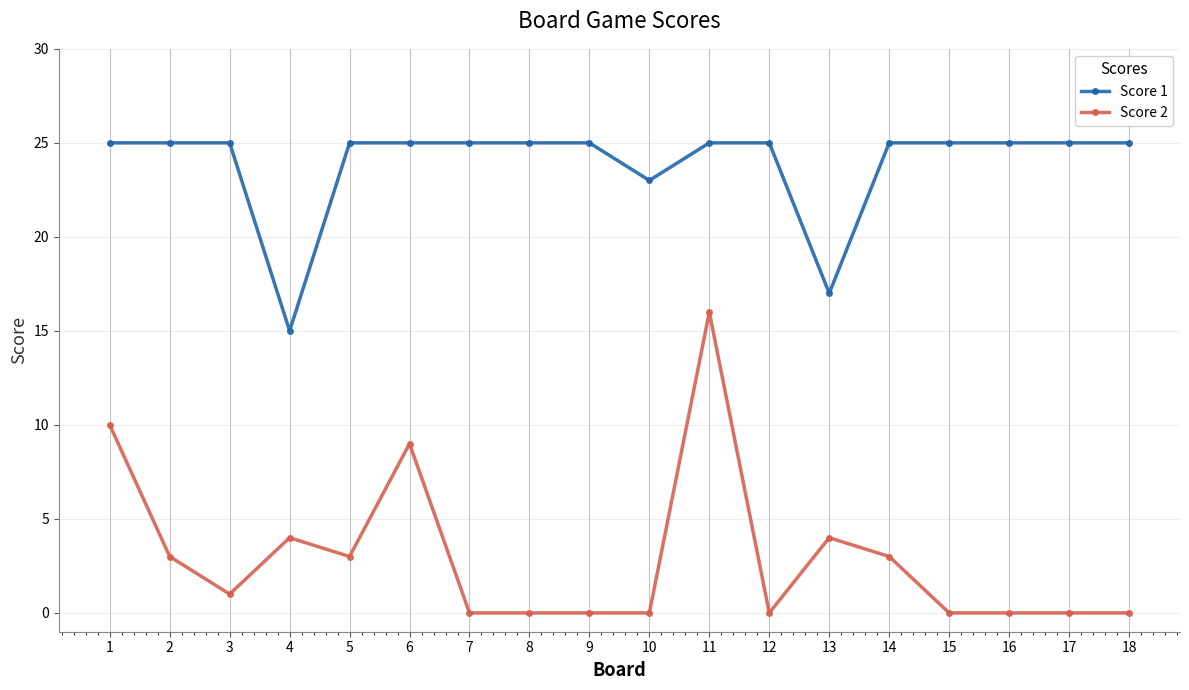

Rank the series at 8 from highest to lowest value.

Score 1, Score 2